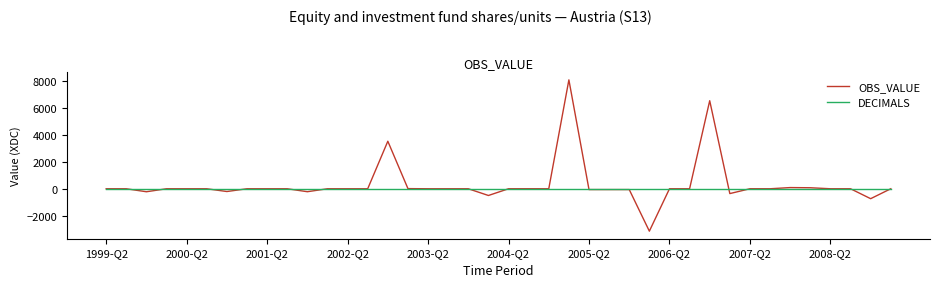

Which series has the widest spread of values?

OBS_VALUE